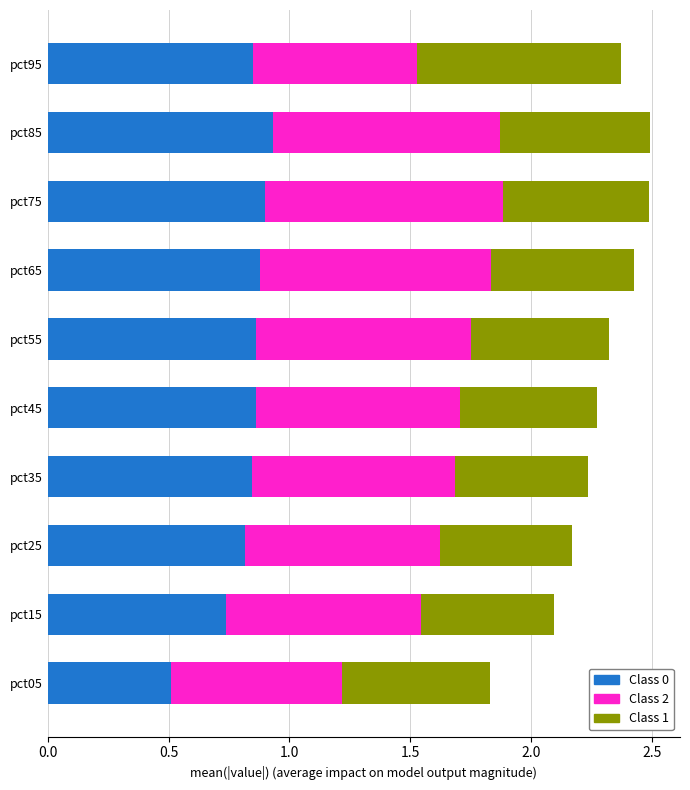

What is the total value across all series at pct55?

2.3